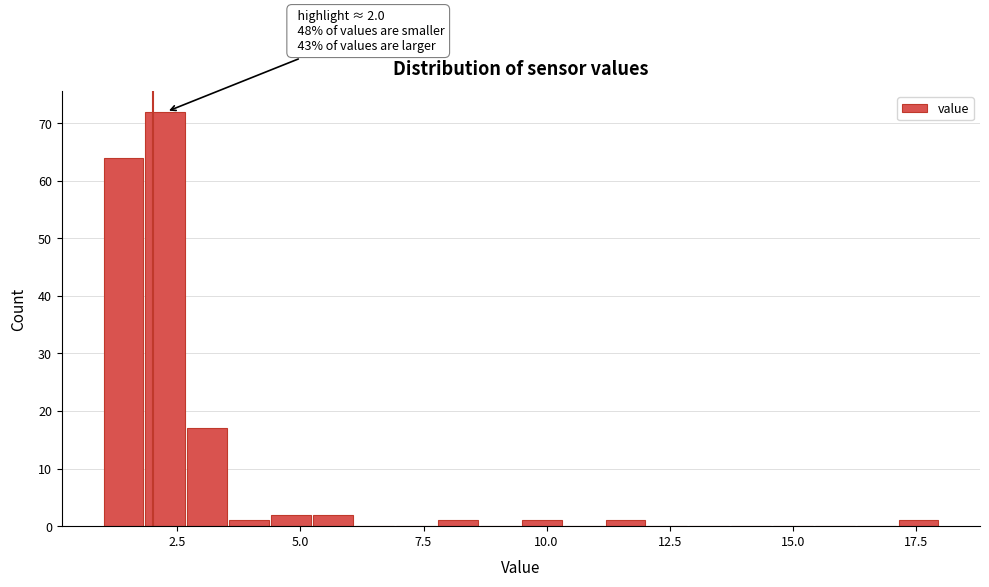

Around what value on the x-axis is the tallest bar? Give the approximate position of its centre, as read against the axis.

2.5